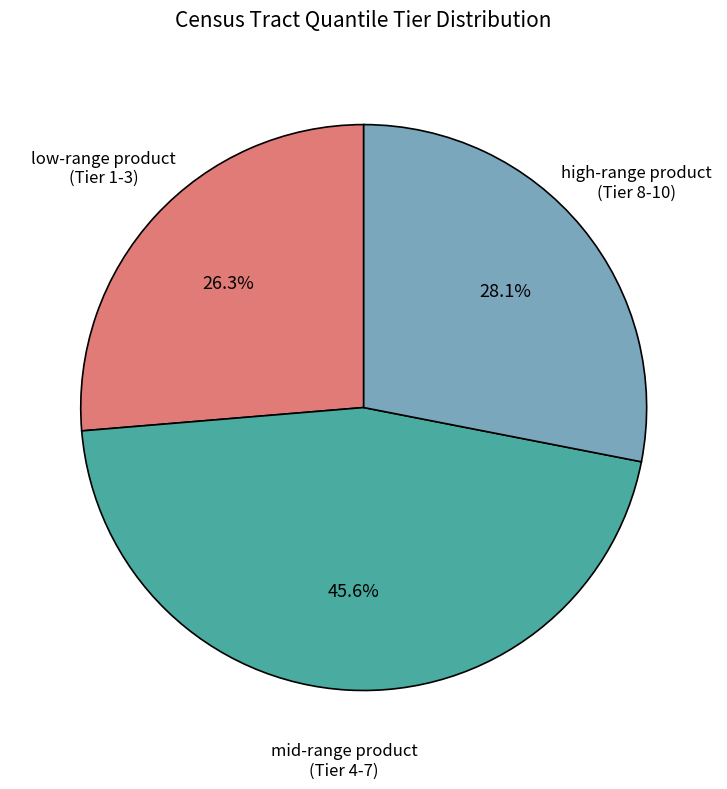

Is there any slice that represents more than half of the pie?

No